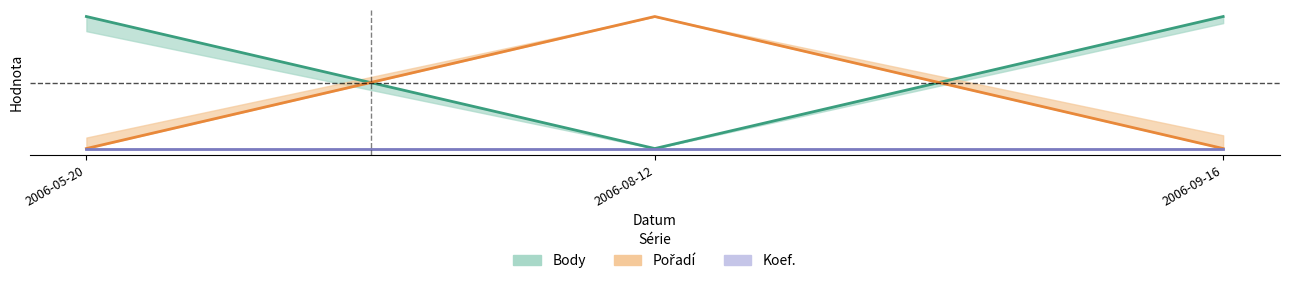

What is the maximum value for Body?

1